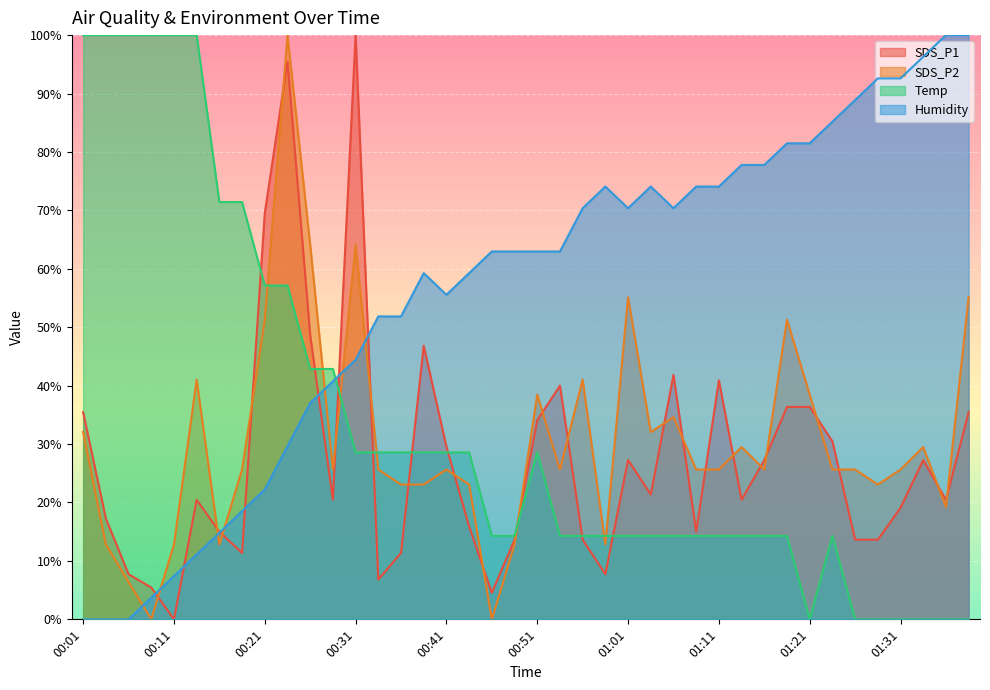

At which category does SDS_P2 reach its first local valley?

00:09